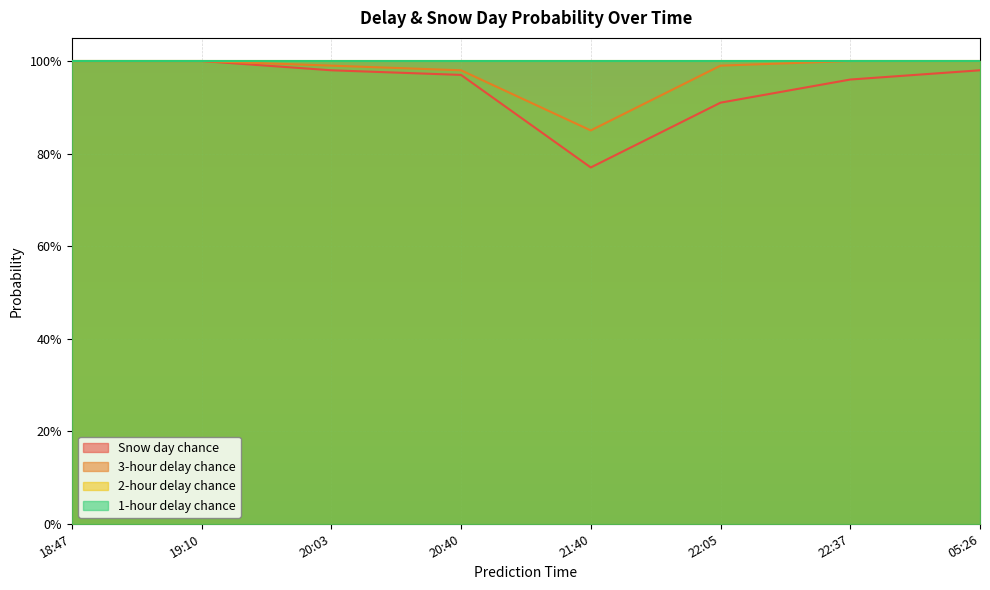

What is the sum of the Snow day chance values at 22:05 and 20:40?

1.9